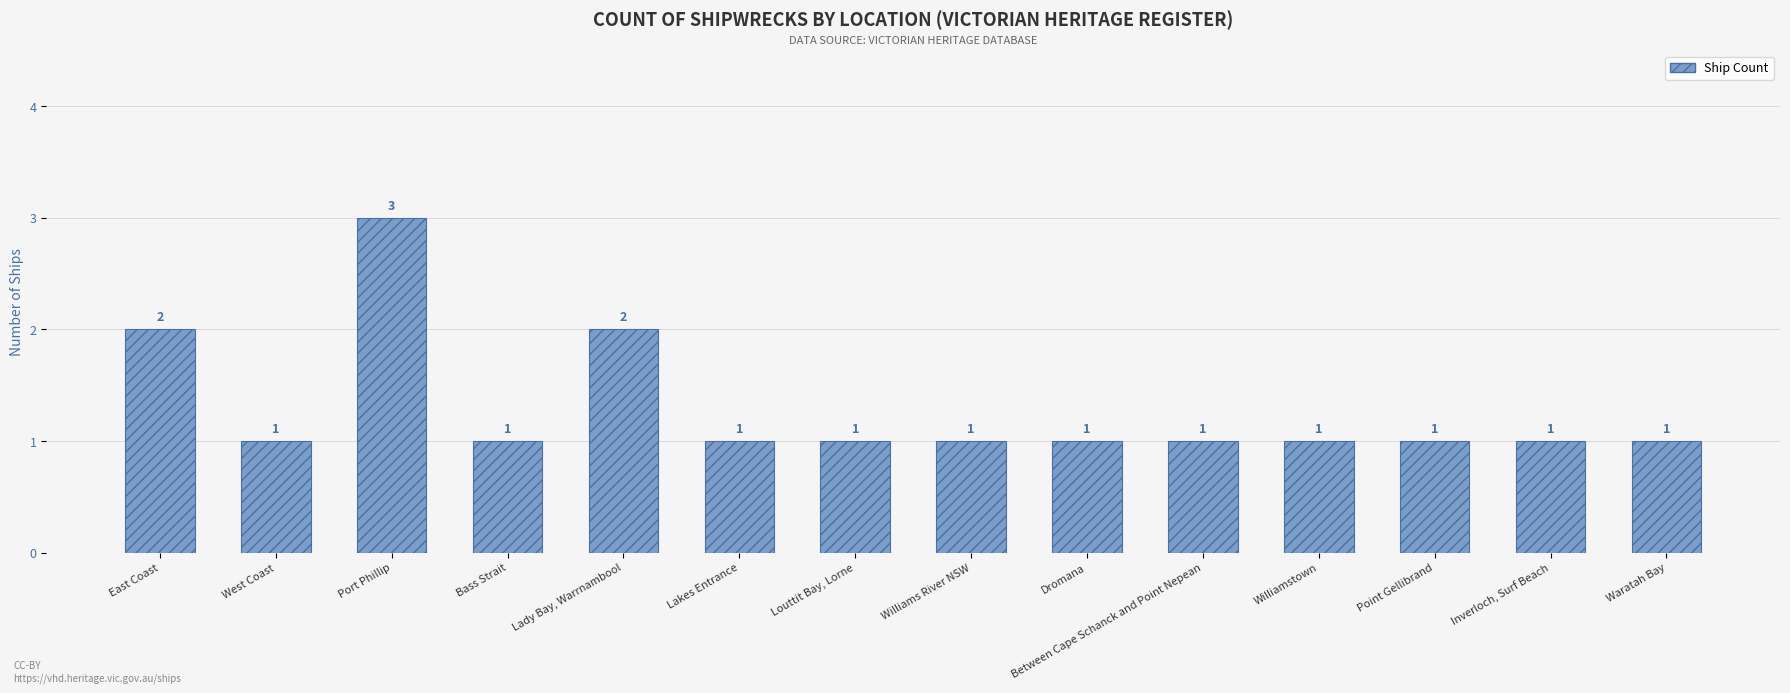

What is the label of the 13th bar from the left?

Inverloch, Surf Beach